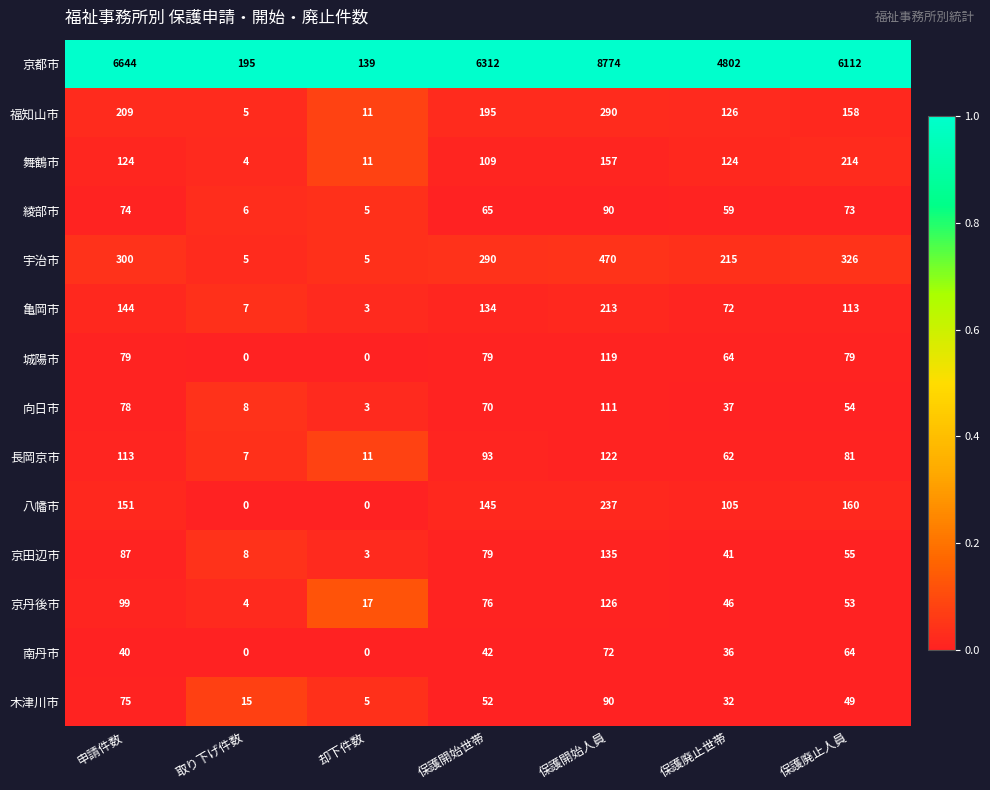

At how many categories does at least one series exceed 0?

7